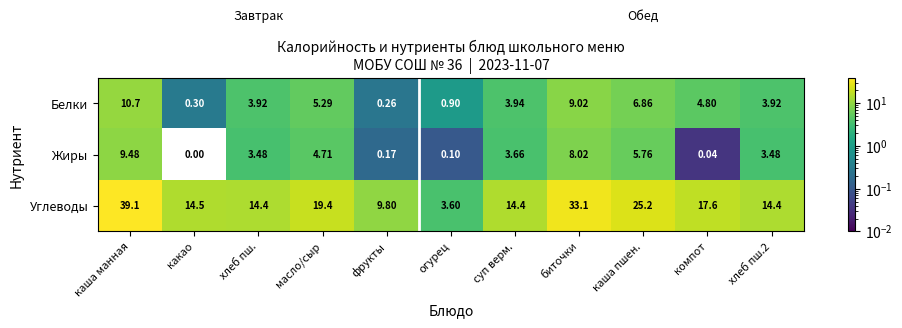

Rank the series at какао from lowest to highest value.

Жиры, Белки, Углеводы